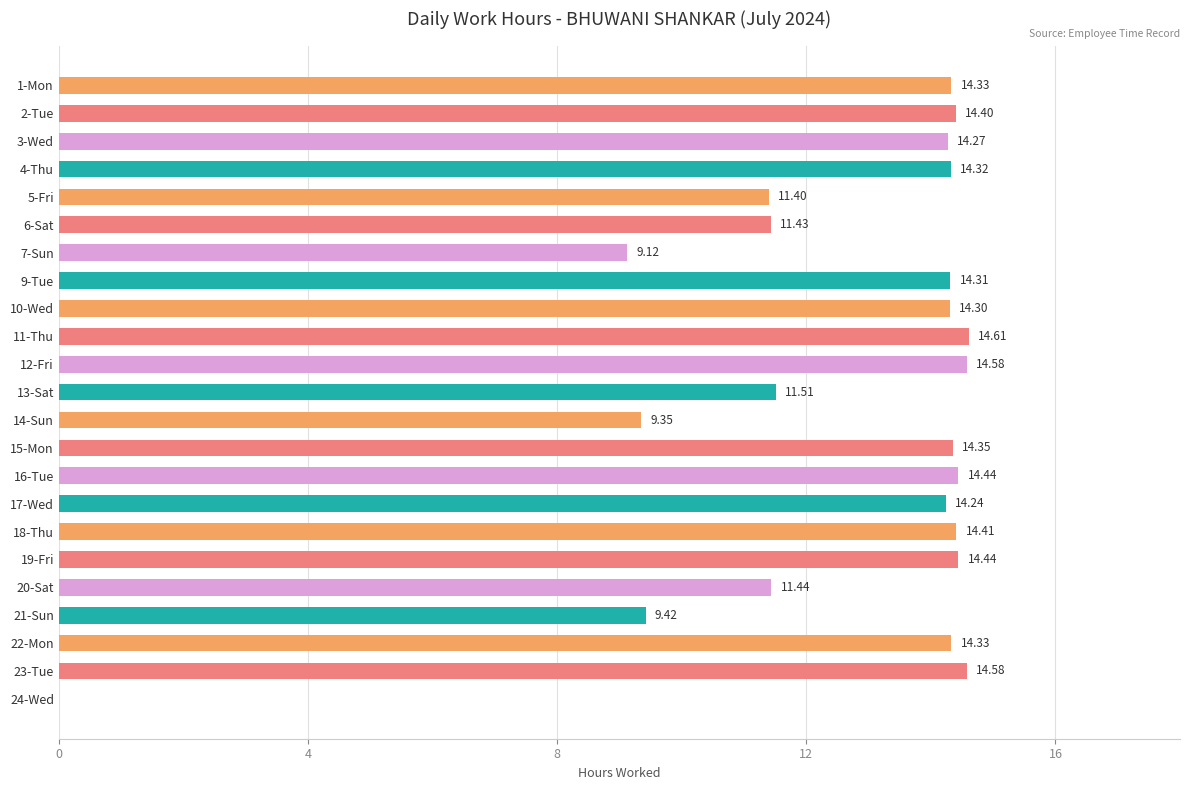

What is the sum of the values at 24-Wed and 19-Fri?

14.4